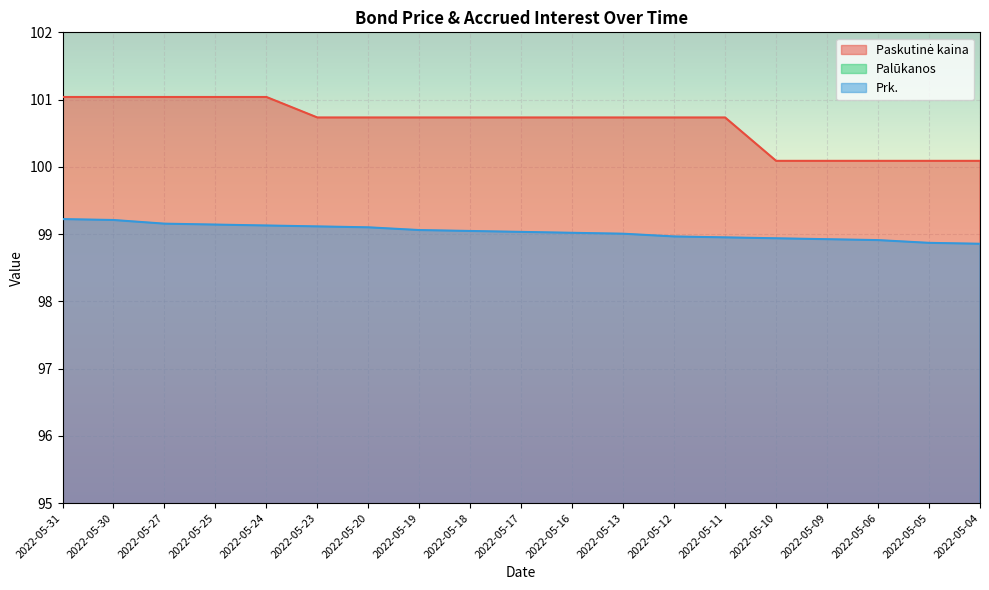

True or false: Paskutinė kaina and Palūkanos cross at least once.

False